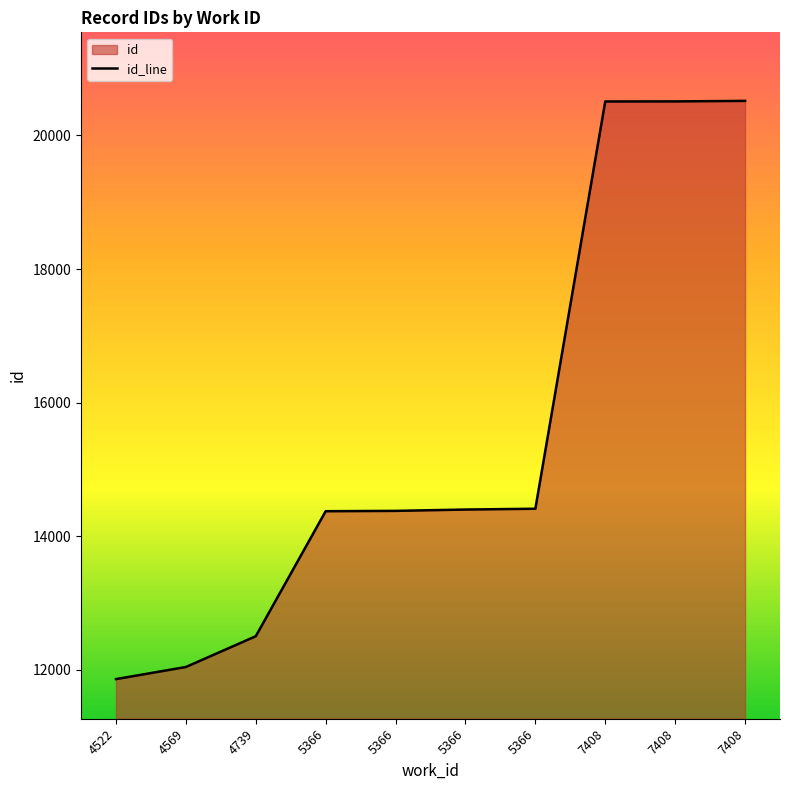

List the labels in order of value, smallest first.

4522, 4569, 4739, 5366, 5366, 5366, 5366, 7408, 7408, 7408